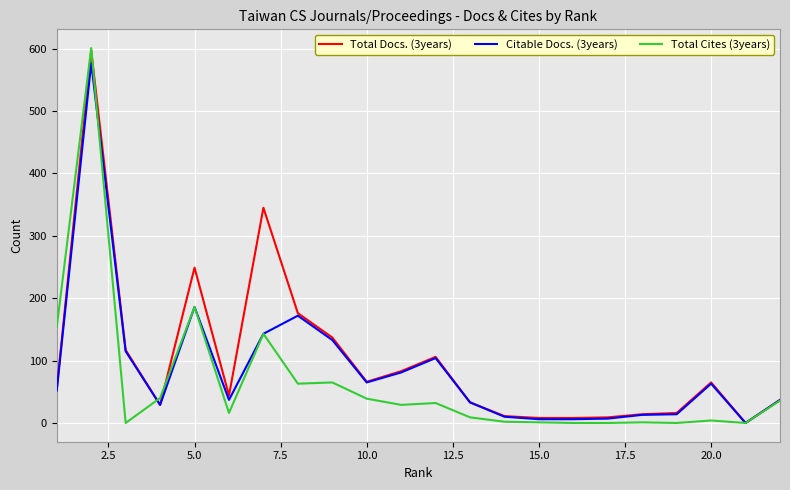

Which series has the largest range (max minus min)?

Total Cites (3years)